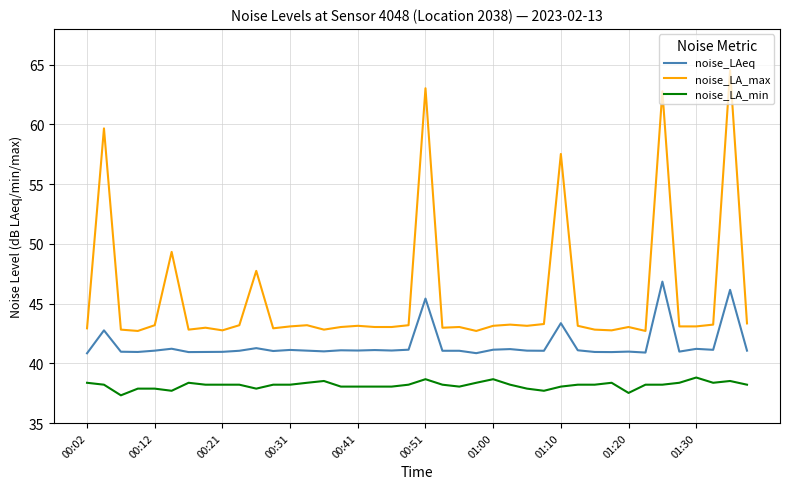

Which series has the largest range (max minus min)?

noise_LA_max